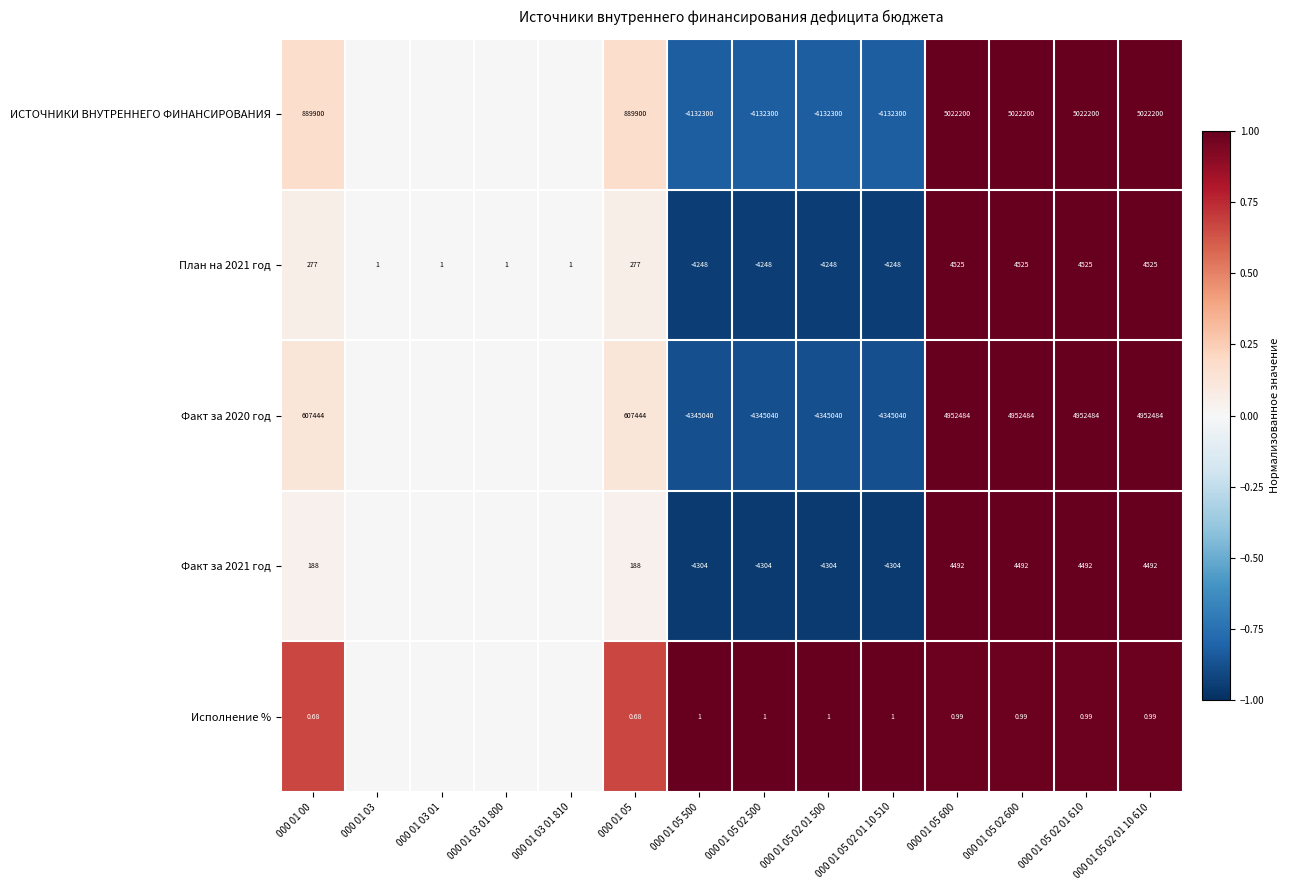

How many data points does each series have?

14